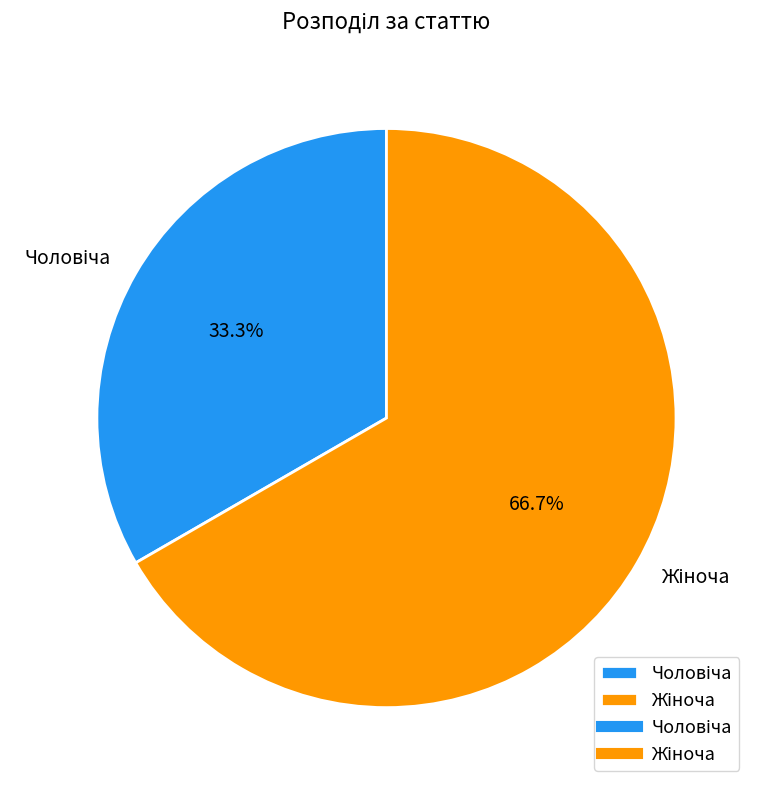

Is there a majority slice in this chart?

Yes